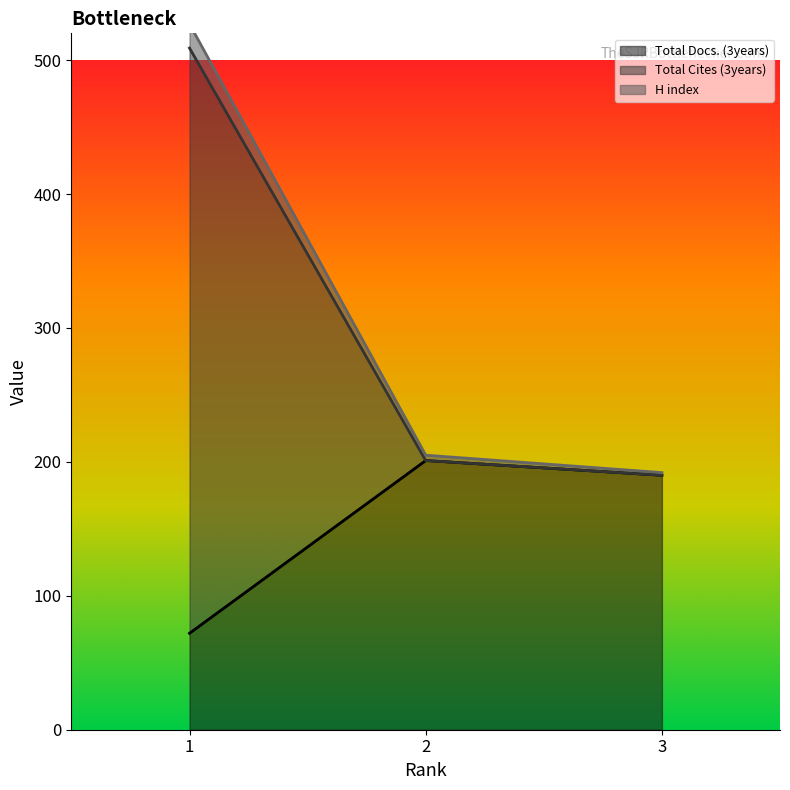

Reading left to right, what are all the values shown in this chart?

Total Docs. (3years): 1=72	2=201	3=190
Total Cites (3years): 1=509	2=201	3=190
H index: 1=527	2=205	3=192